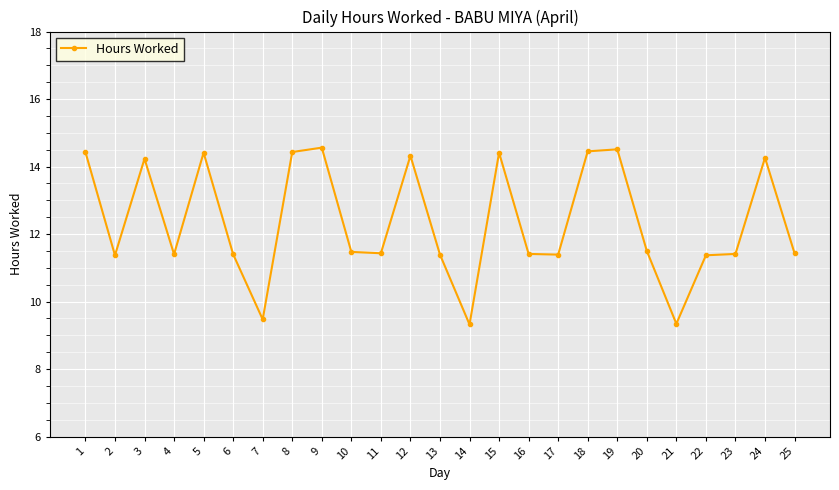

What is the change in value from 10 to 24?

+2.8